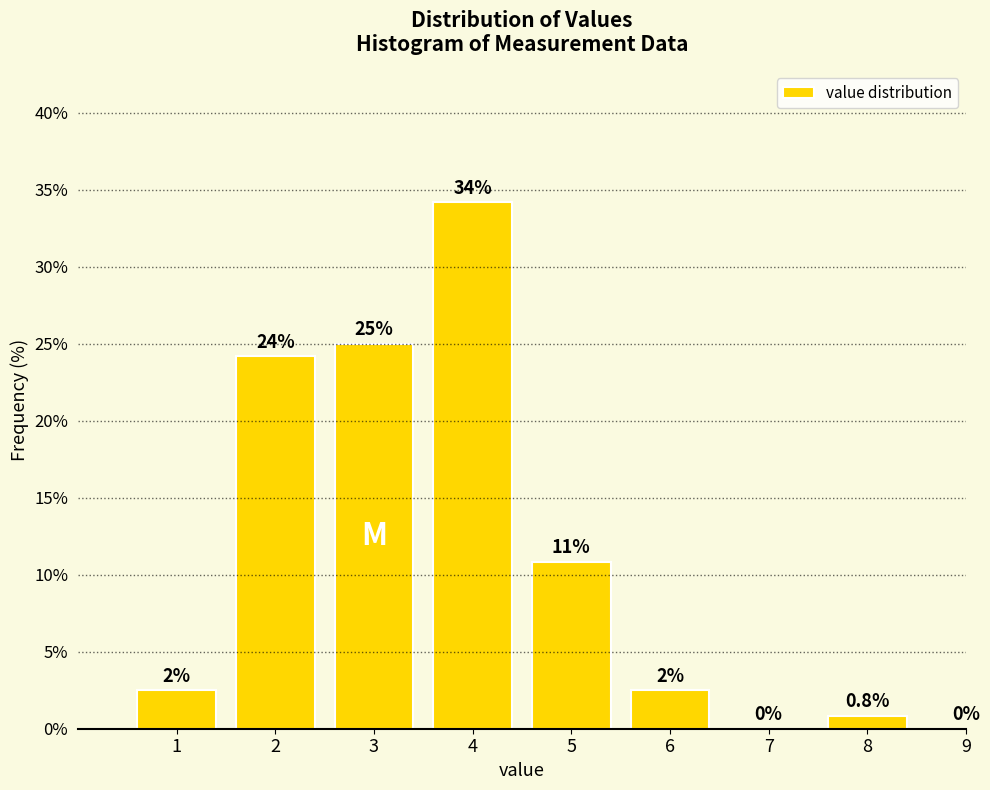

Reading left to right, transcribe all the data shown in this chart.

1=2.5	2=24.2	3=25.0	4=34.2	5=10.8	6=2.5	7=0.0	8=0.8	9=0.0